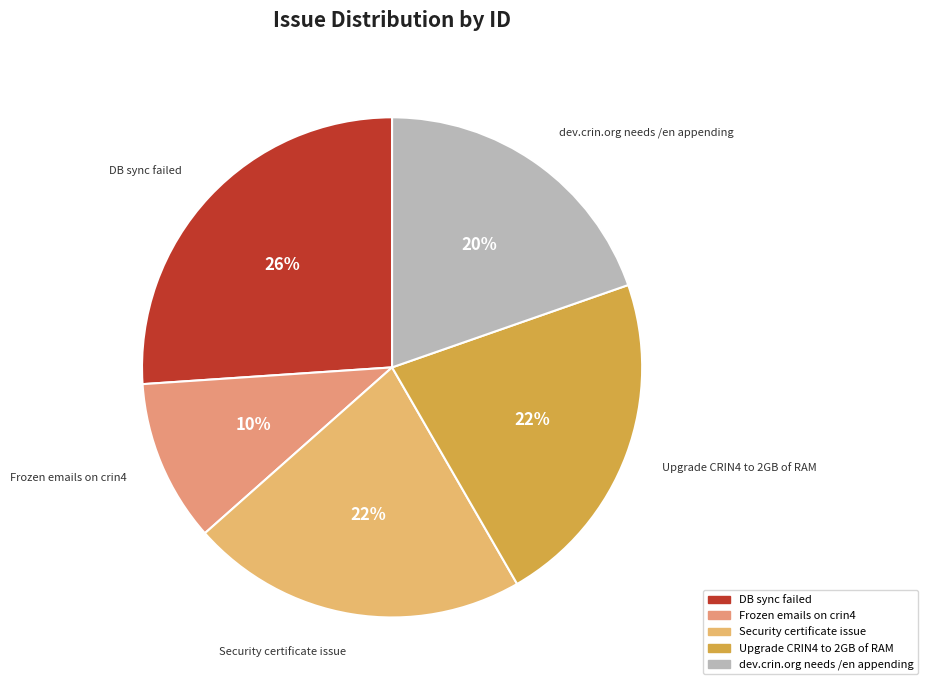

What is the ratio of the value at Frozen emails on crin4 to the value at Upgrade CRIN4 to 2GB of RAM?

0.5